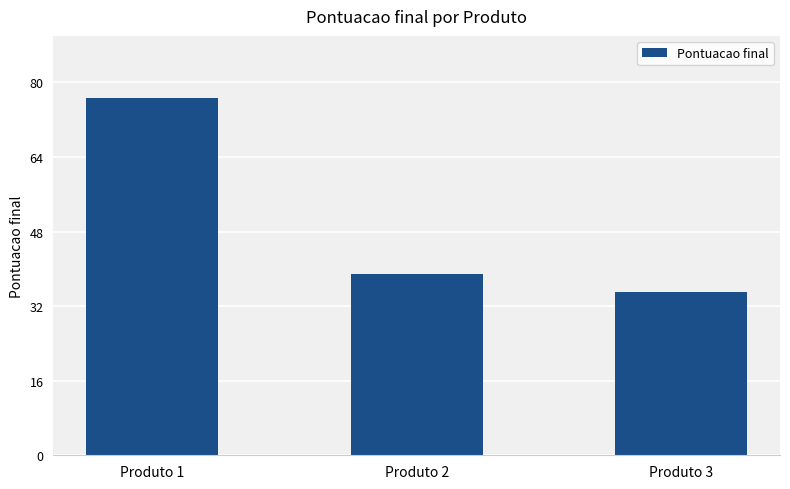

Which label corresponds to the largest value in the chart?

Produto 1